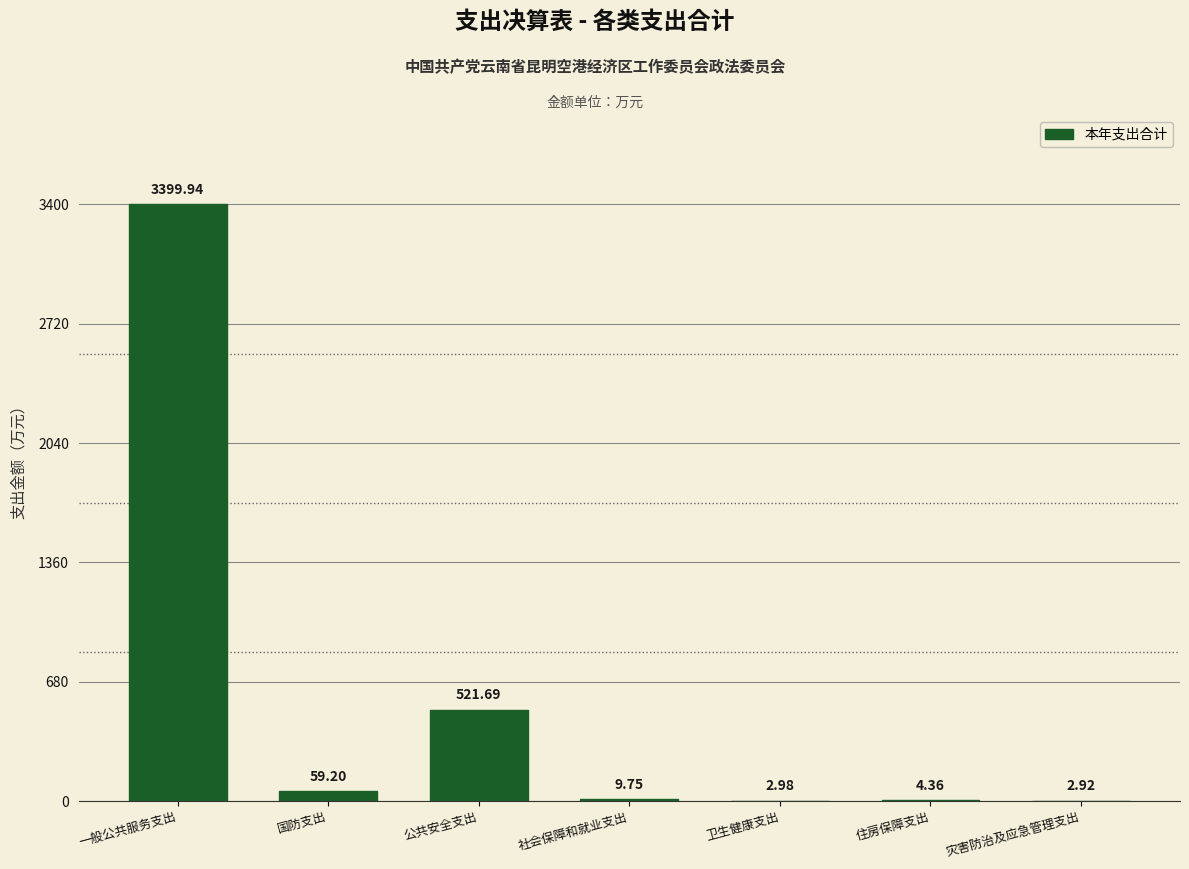

What is the sum of all values?

4000.8